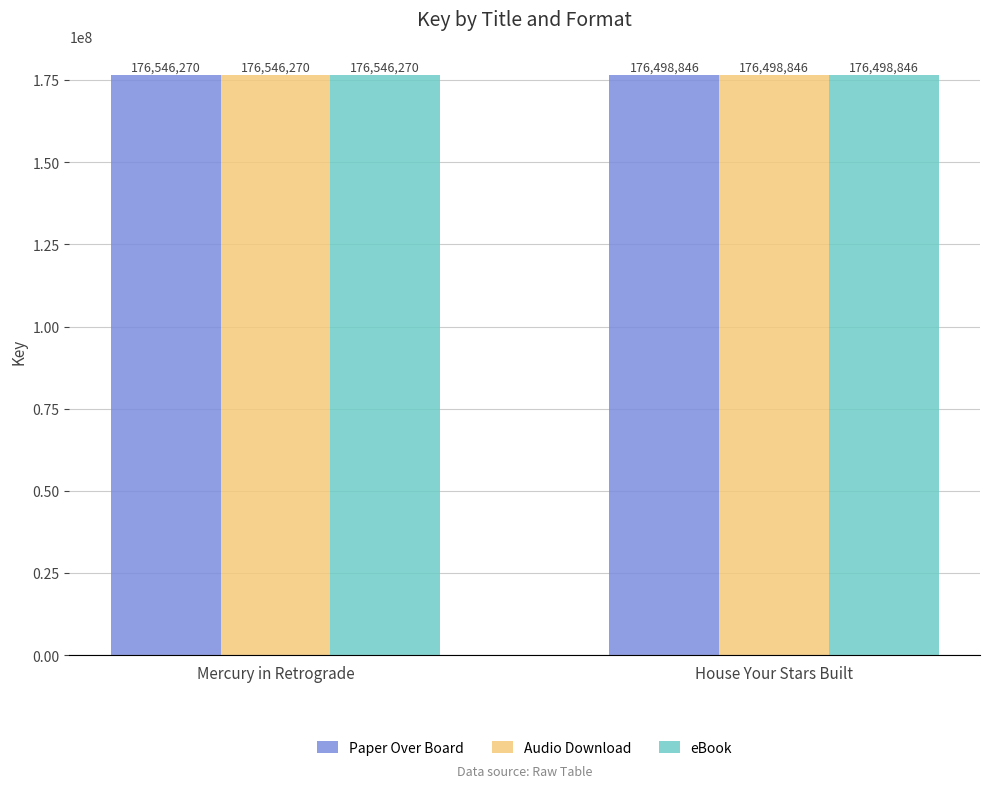

Rank the categories by eBook value from lowest to highest.

House Your Stars Built, Mercury in Retrograde